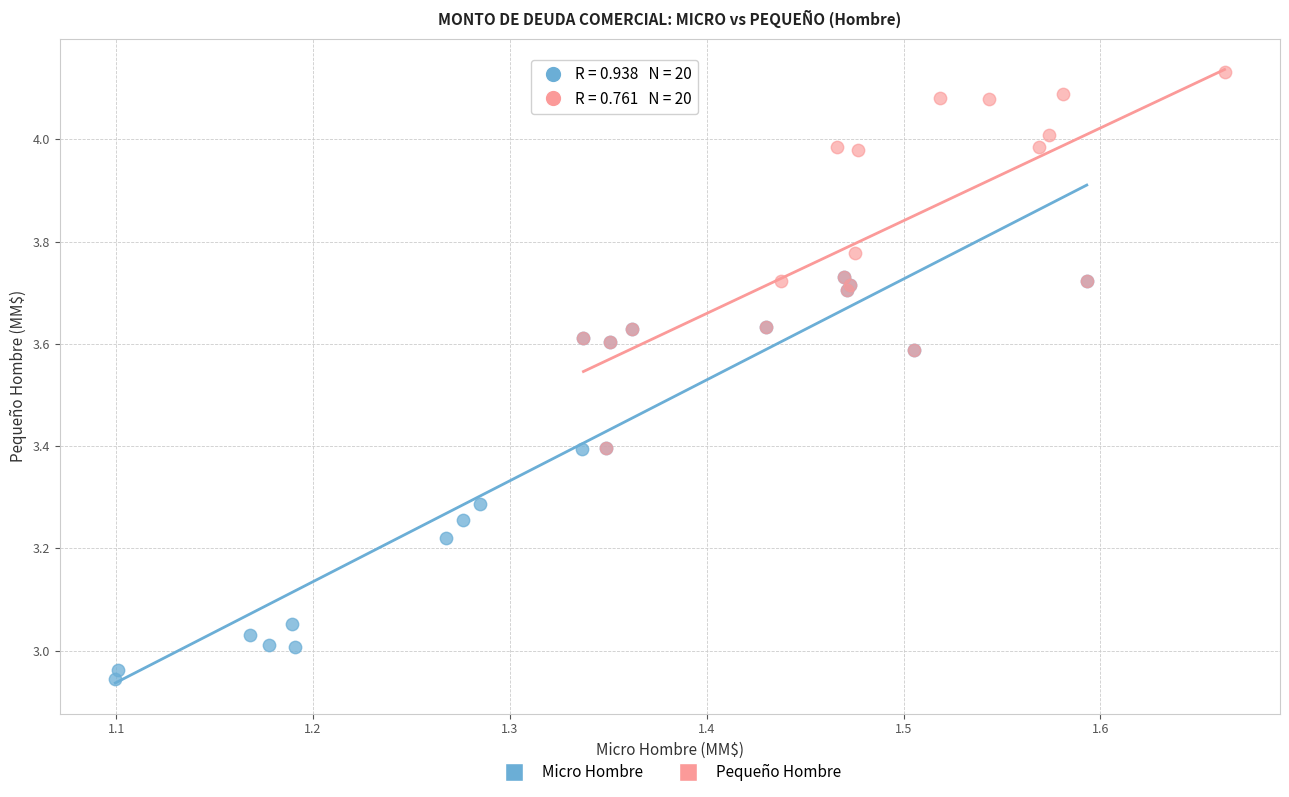

Which series contains the highest Y value?

Pequeño Hombre